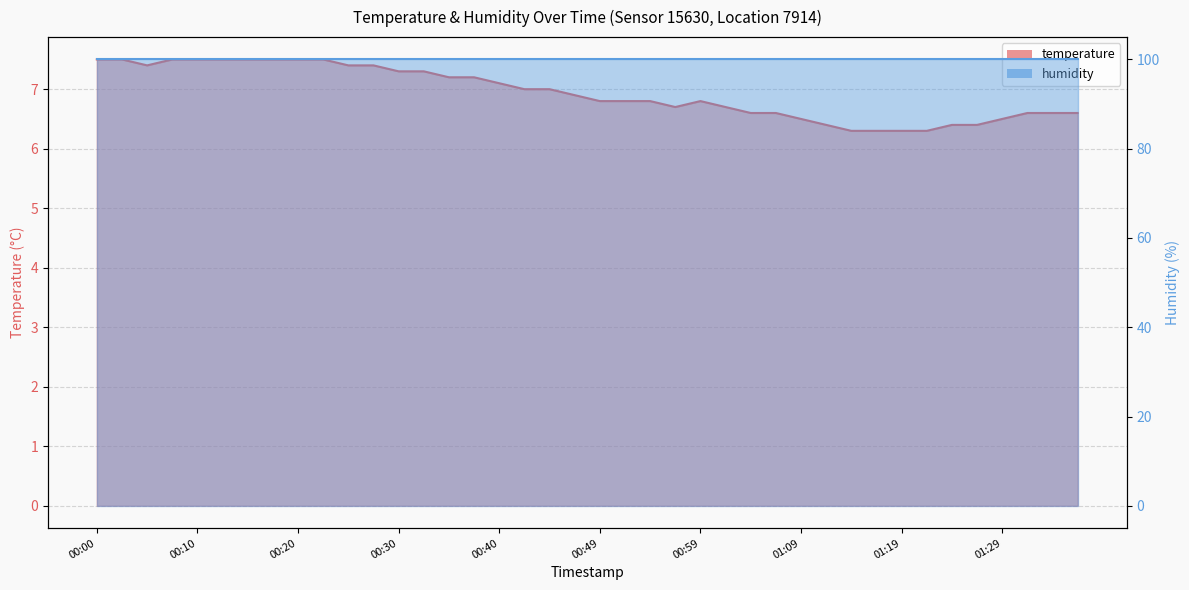

What is the change in value from 00:00 to 00:57?

-0.8